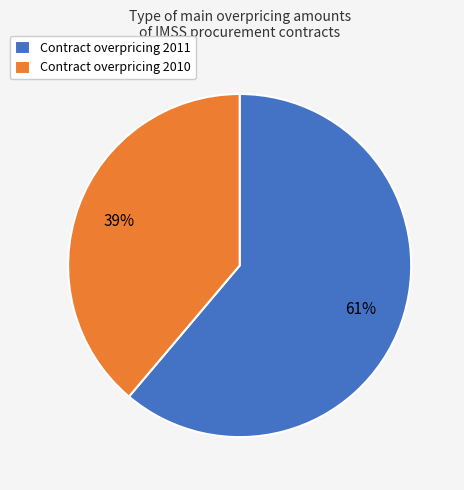

To the nearest percent, what is the difference between the Contract overpricing 2010 and Contract overpricing 2011 slice percentages?

22%